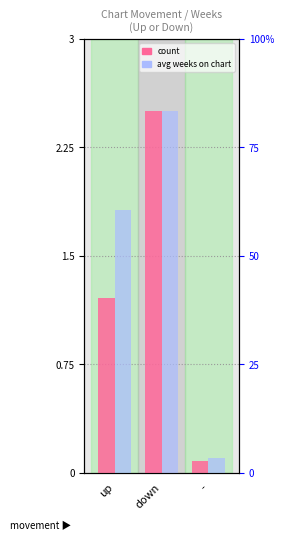

What position from the left is down?

2